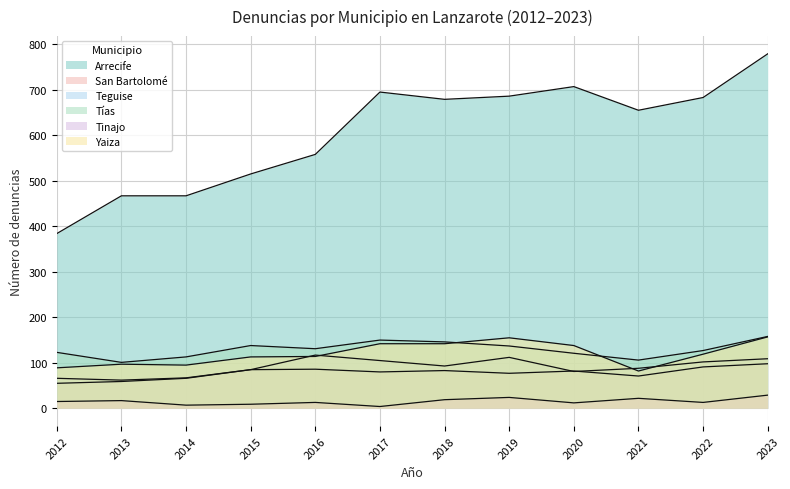

List the series in order of their peak value, lowest first.

Tinajo, San Bartolomé, Teguise, Yaiza, Tías, Arrecife